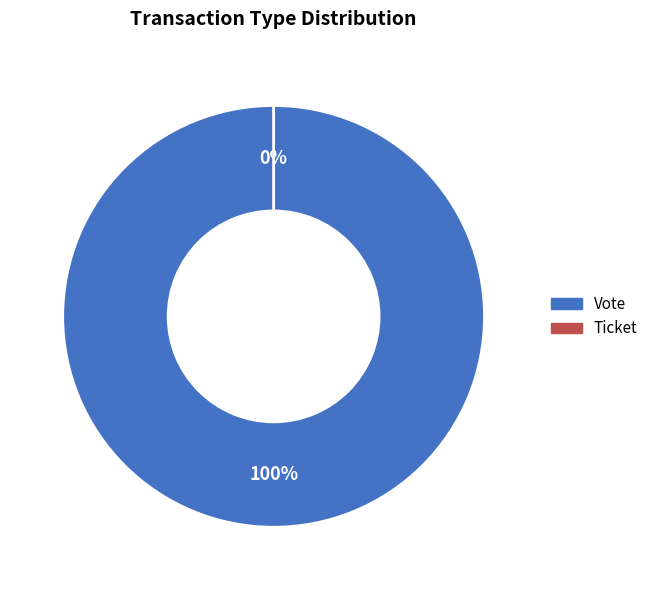

Is the sum of Ticket and Vote greater than half?

Yes